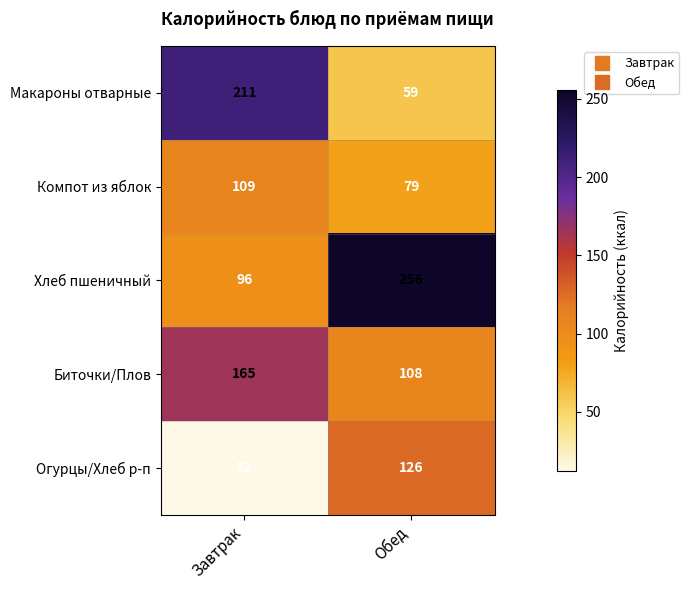

Reading left to right, list all the values displayed in this chart.

Макароны отварные: Завтрак=211	Обед=59
Компот из яблок: Завтрак=109	Обед=79
Хлеб пшеничный: Завтрак=96	Обед=256
Биточки/Плов: Завтрак=165	Обед=108
Огурцы/Хлеб р-п: Завтрак=12	Обед=126